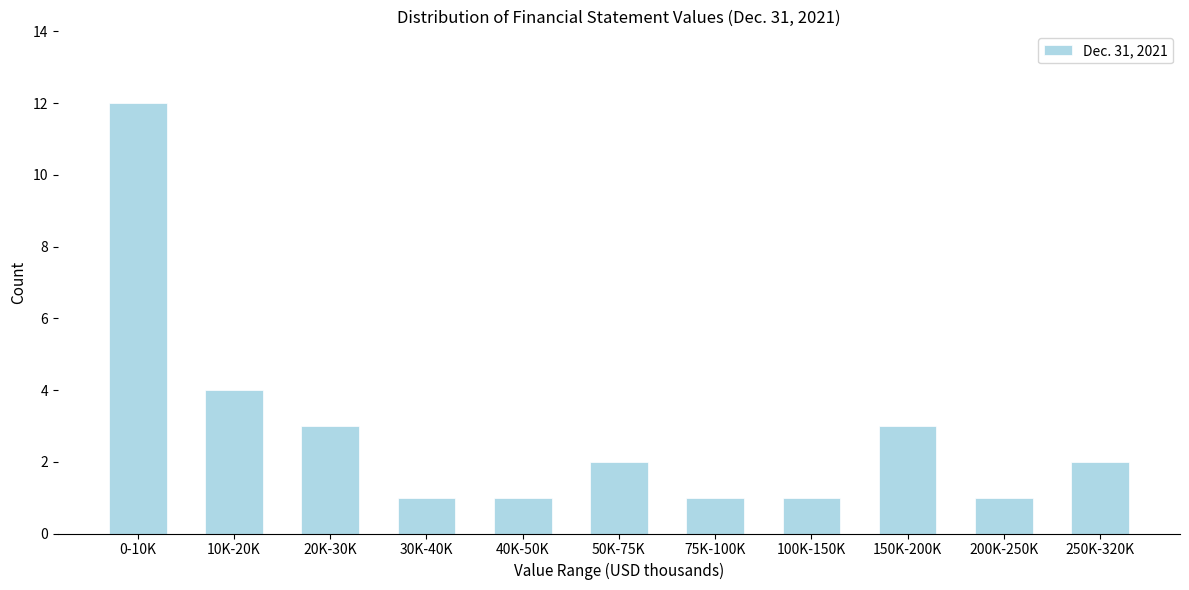

Reading left to right, list all the values displayed in this chart.

0-10K=12	10K-20K=4	20K-30K=3	30K-40K=1	40K-50K=1	50K-75K=2	75K-100K=1	100K-150K=1	150K-200K=3	200K-250K=1	250K-320K=2